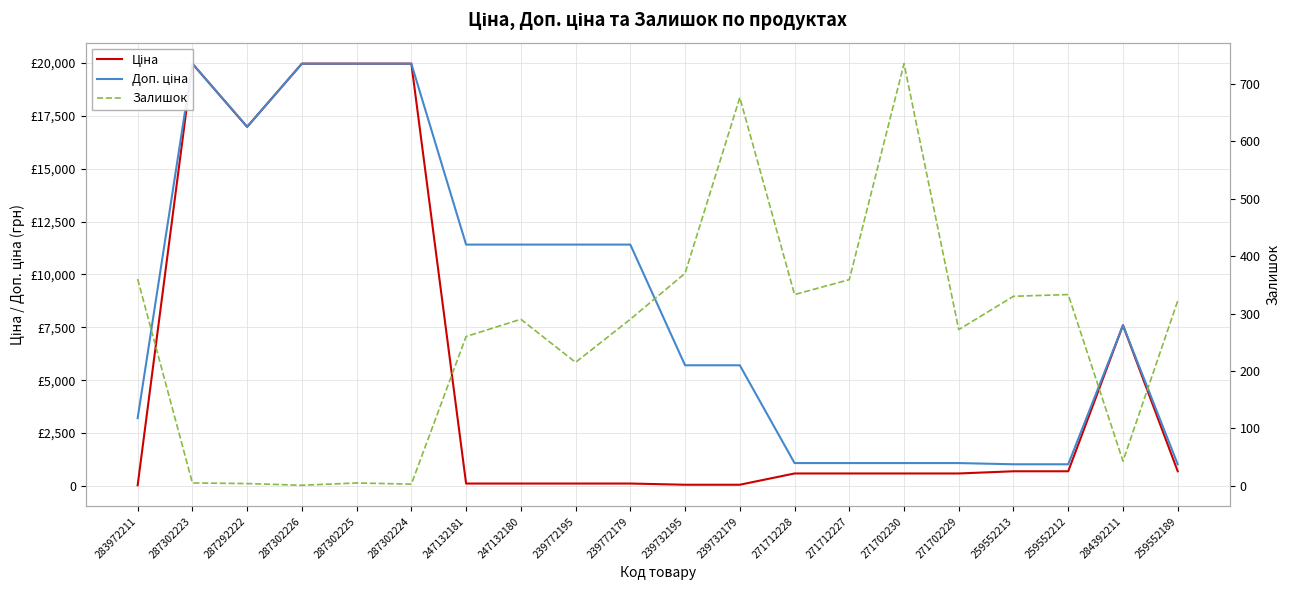

The Ціна series shows 212.7 at 271712227. True or false?

False